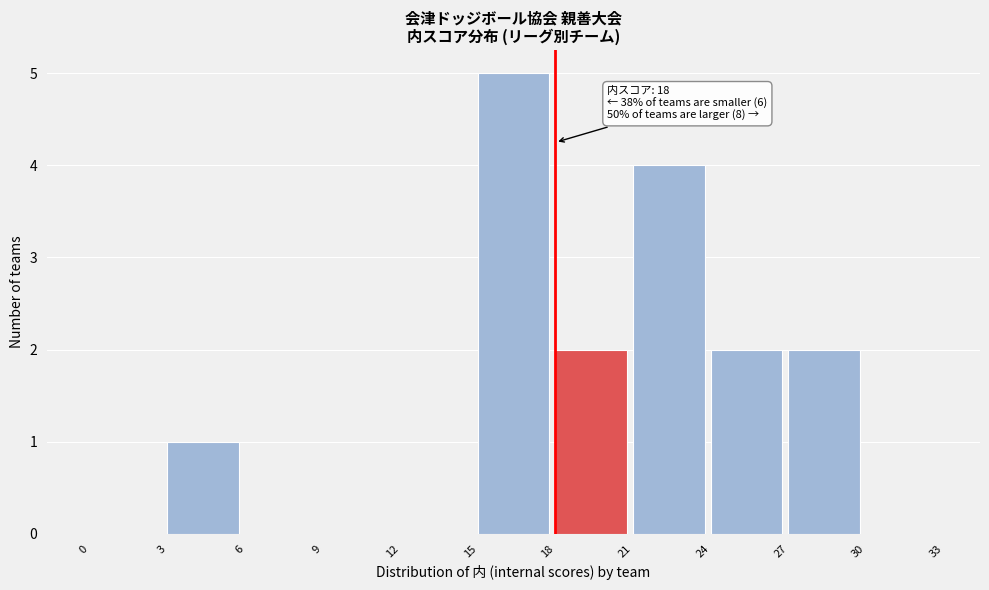

Over which range of the x-axis is the bar tallest?

15 to 18